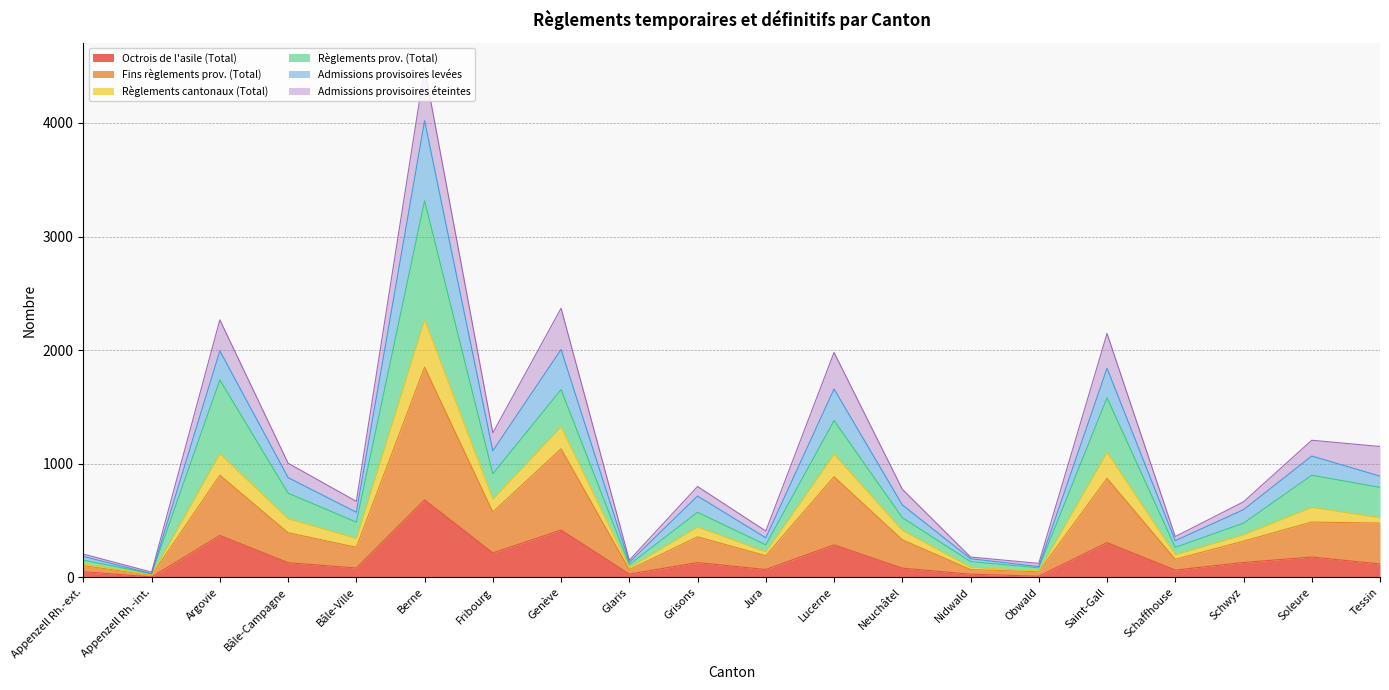

Does the chart display data point markers on the line(s)?

No